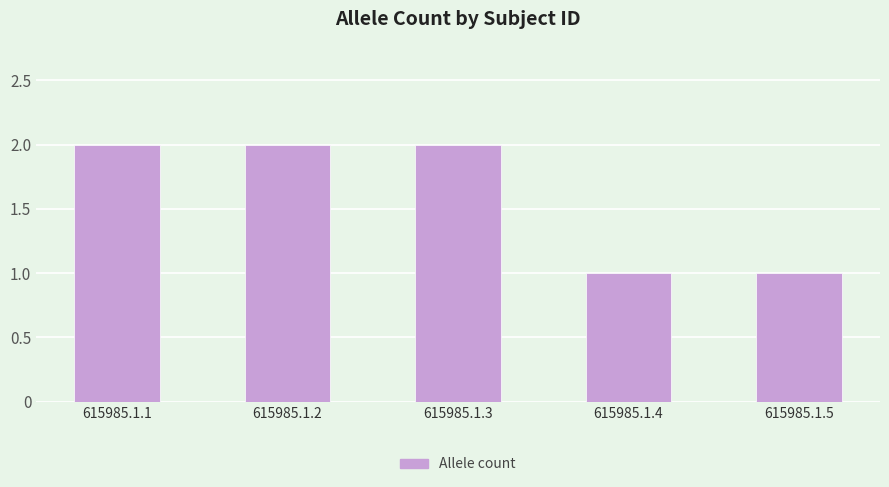

What is the change in value from 615985.1.2 to 615985.1.5?

-1